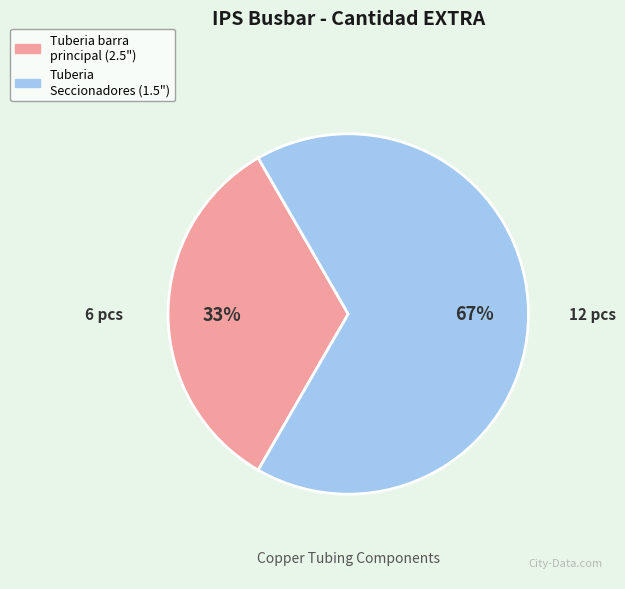

To the nearest percent, what is the average slice percentage?

50%